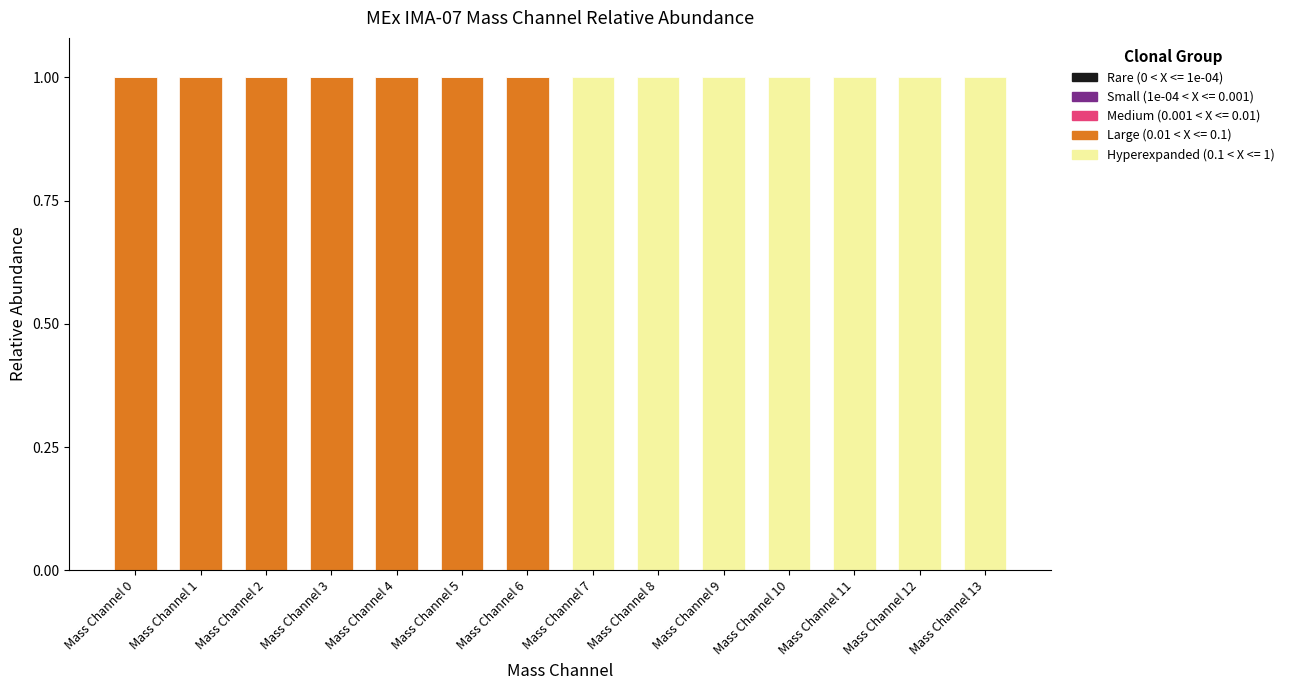

The Large (0.01 < X <= 0.1) series shows -1 at Mass Channel 8. True or false?

False